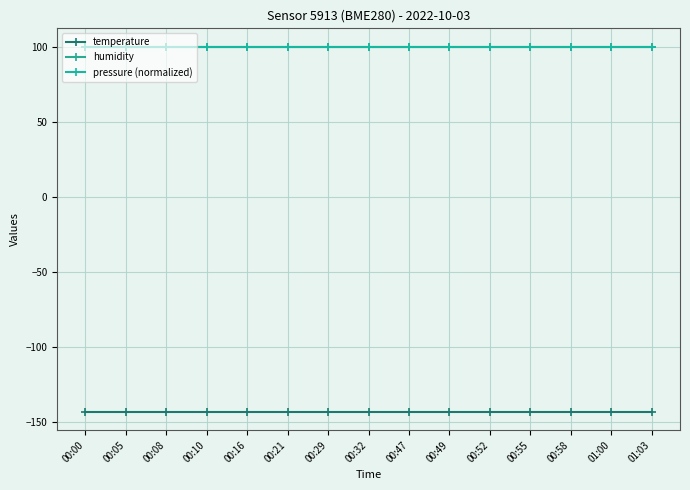

Which series has the largest total across all categories?

humidity